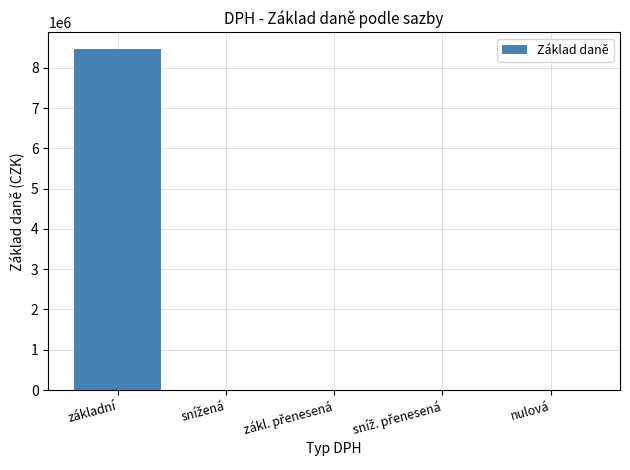

What is the sum of all values?

8453707.3